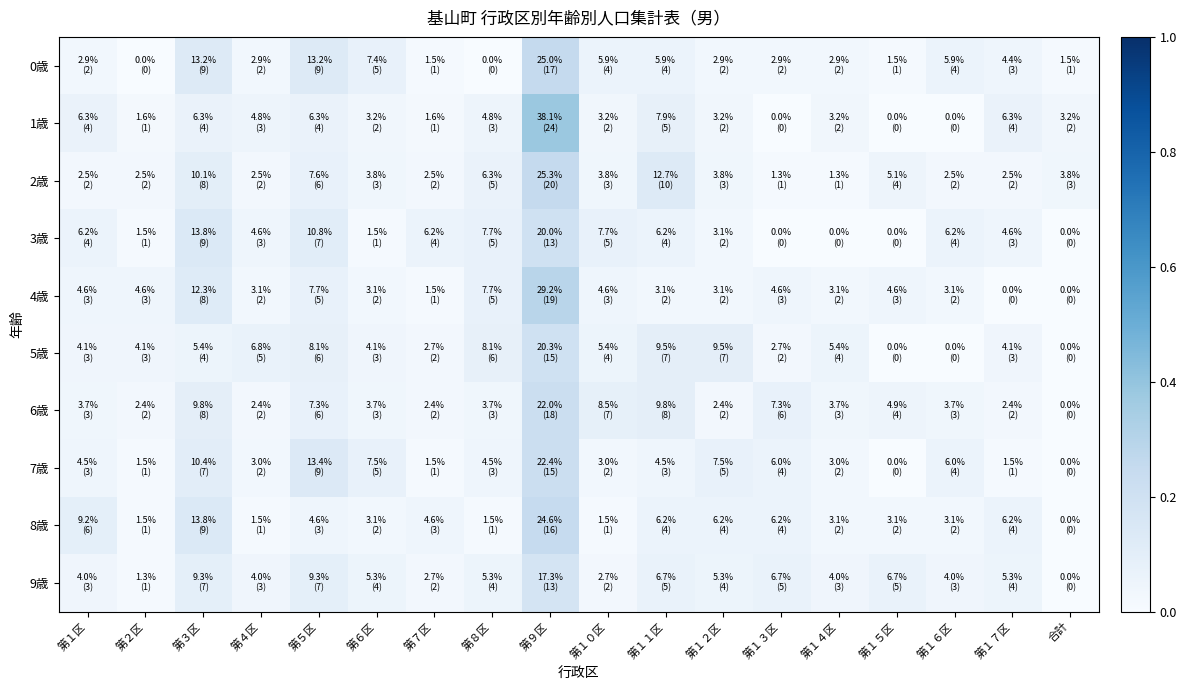

Rank the series at 第１０区 from highest to lowest value.

6歳, 3歳, 0歳, 5歳, 4歳, 2歳, 1歳, 7歳, 9歳, 8歳